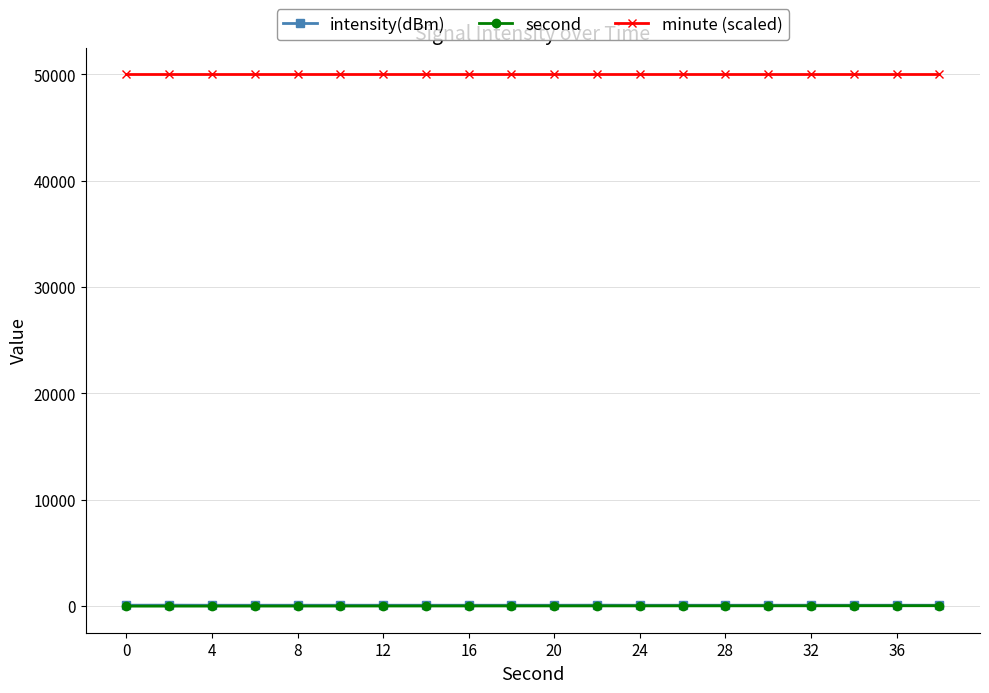

What is the greatest value displayed?

50000.0